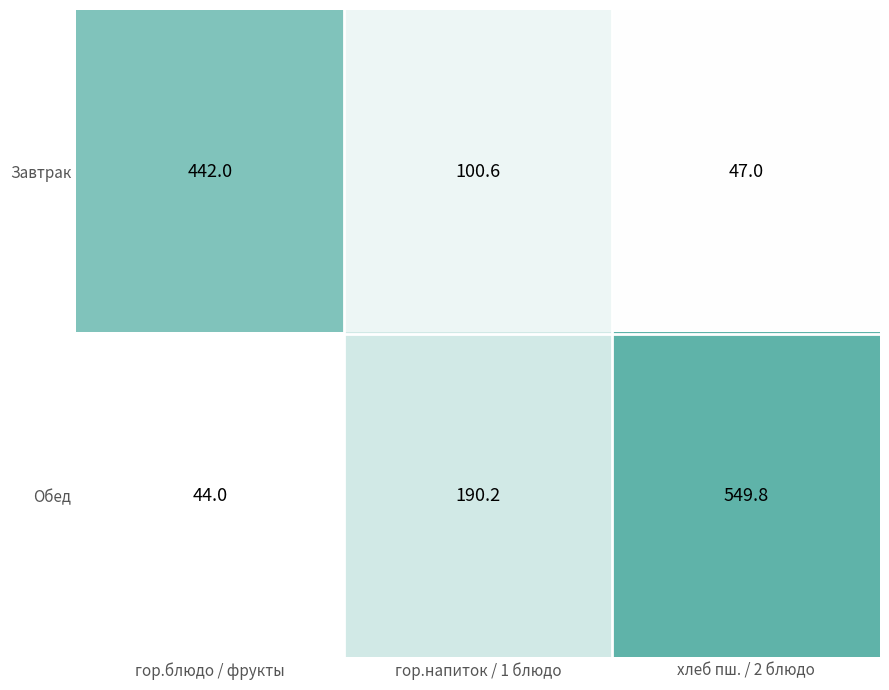

Rank the series by their maximum value, from lowest to highest.

Завтрак, Обед